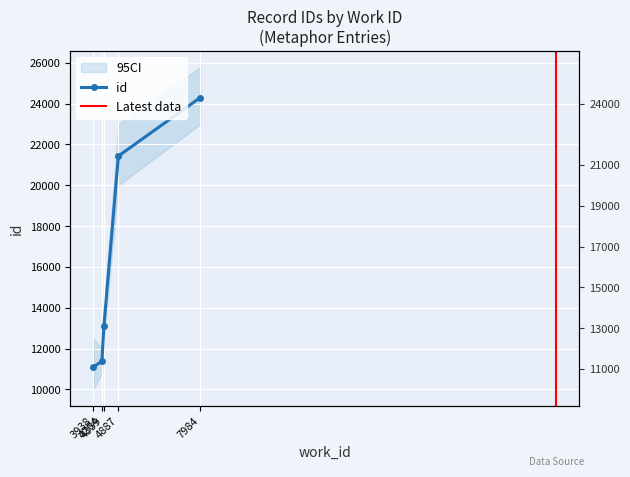

Approximately how many times larger is the value at 4264 compared to 3938?

1.0